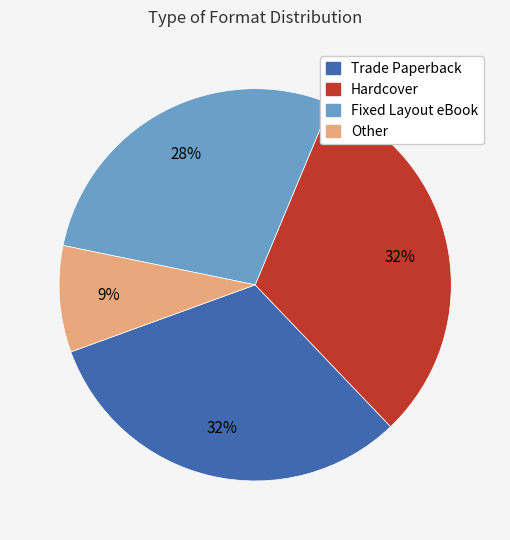

To the nearest percent, what is the difference between the largest and smallest slice percentages?

23%